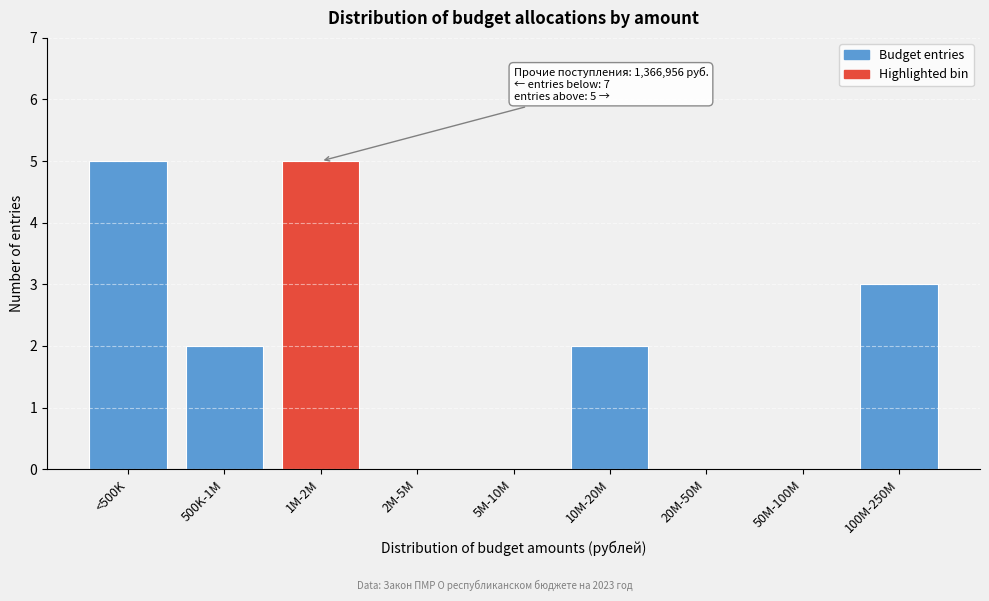

Reading left to right, list all the values displayed in this chart.

<500K=5	500K-1M=2	1M-2M=5	2M-5M=0	5M-10M=0	10M-20M=2	20M-50M=0	50M-100M=0	100M-250M=3